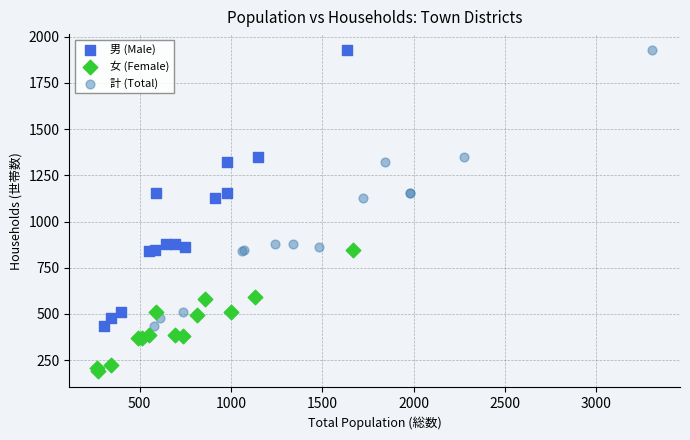

Which series contains the lowest Y value?

女 (Female)